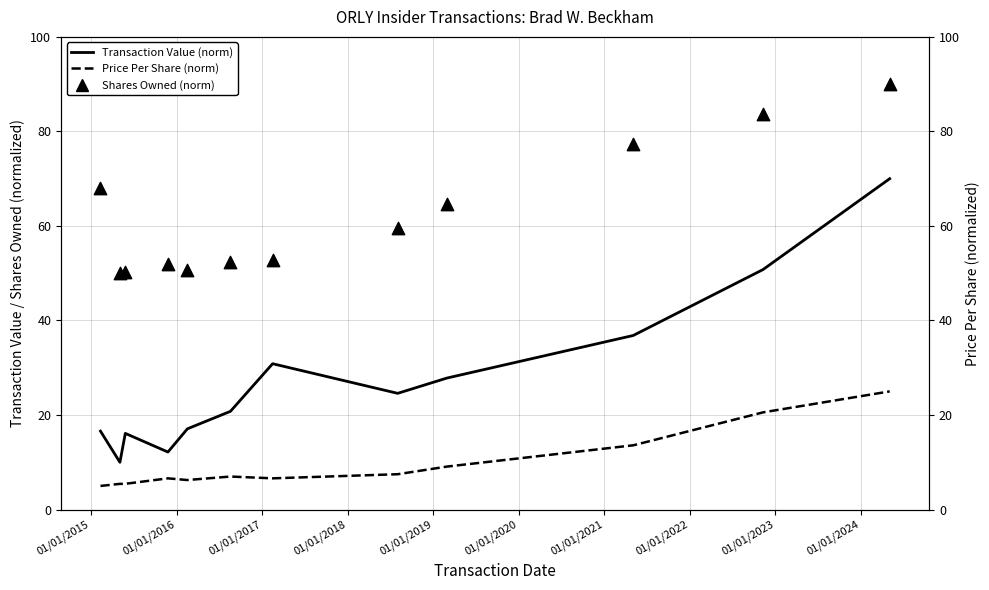

Which series has the widest spread of Y values?

Transaction Value (norm)